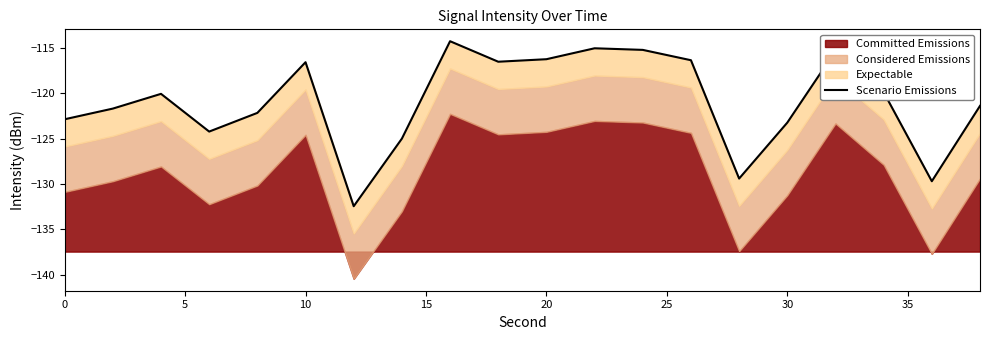

Count the number of values greater than -120.

9